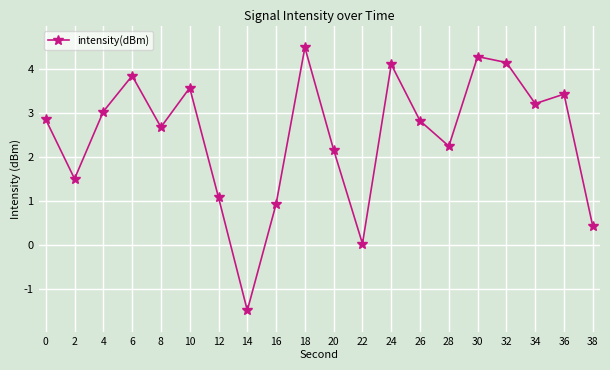

Does the chart have visible grid lines?

Yes